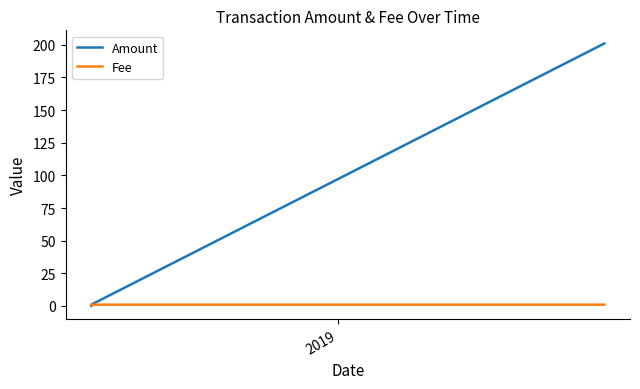

Which series has the largest total across all categories?

Amount